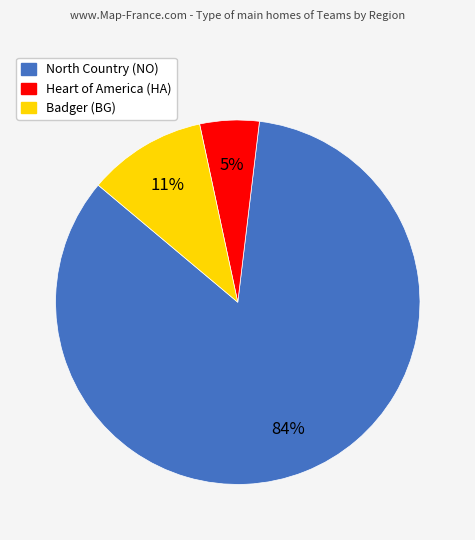

Which has a higher value, Badger (BG) or North Country (NO)?

North Country (NO)